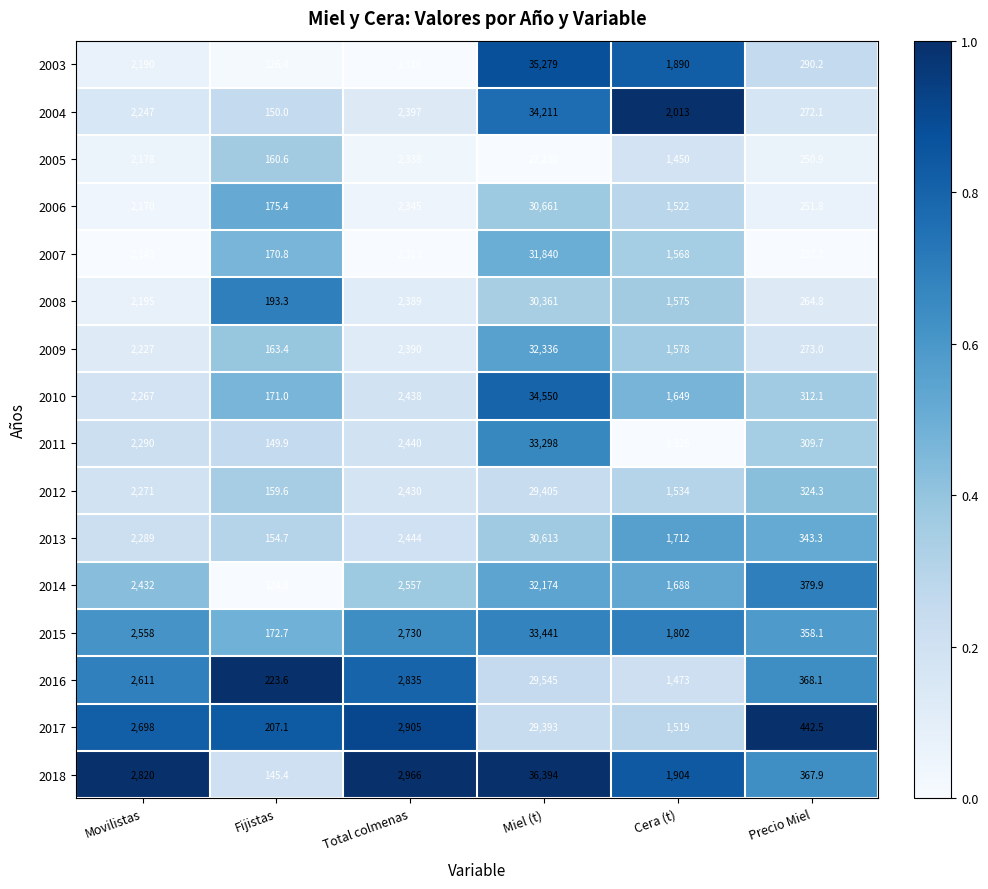

List the series in order of their peak value, lowest first.

2005, 2017, 2012, 2016, 2008, 2013, 2006, 2007, 2014, 2009, 2011, 2015, 2004, 2010, 2003, 2018